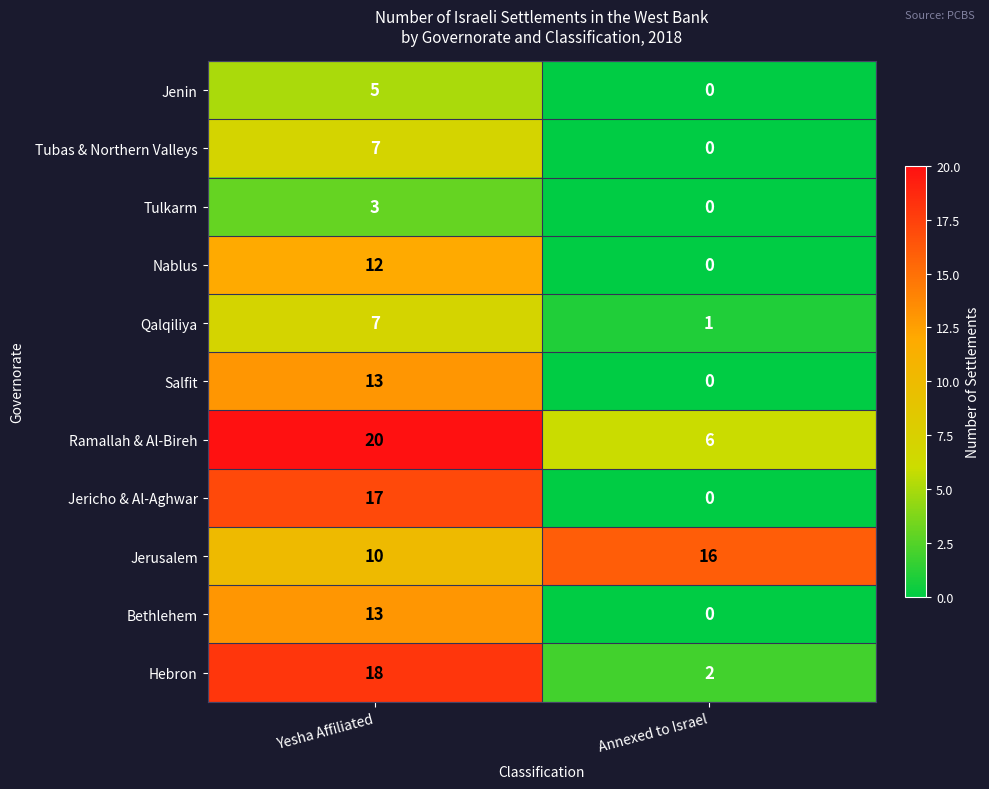

At which category is the sum across all series the highest?

Yesha Affiliated